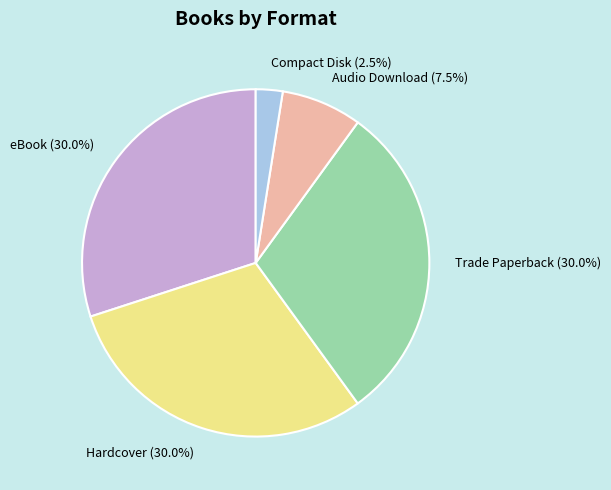

Which category has the smallest portion of the pie?

Compact Disk